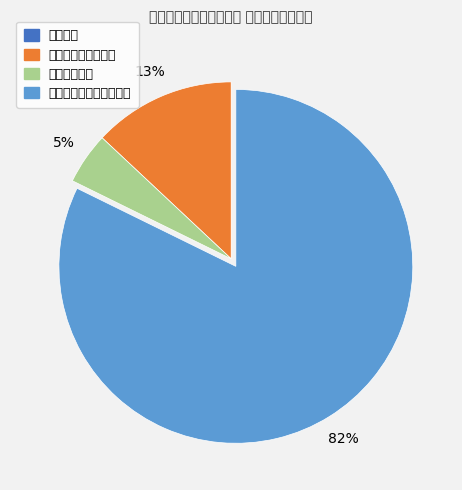

What percentage is the 社会保障和就业支出 slice, to the nearest percent?

13%